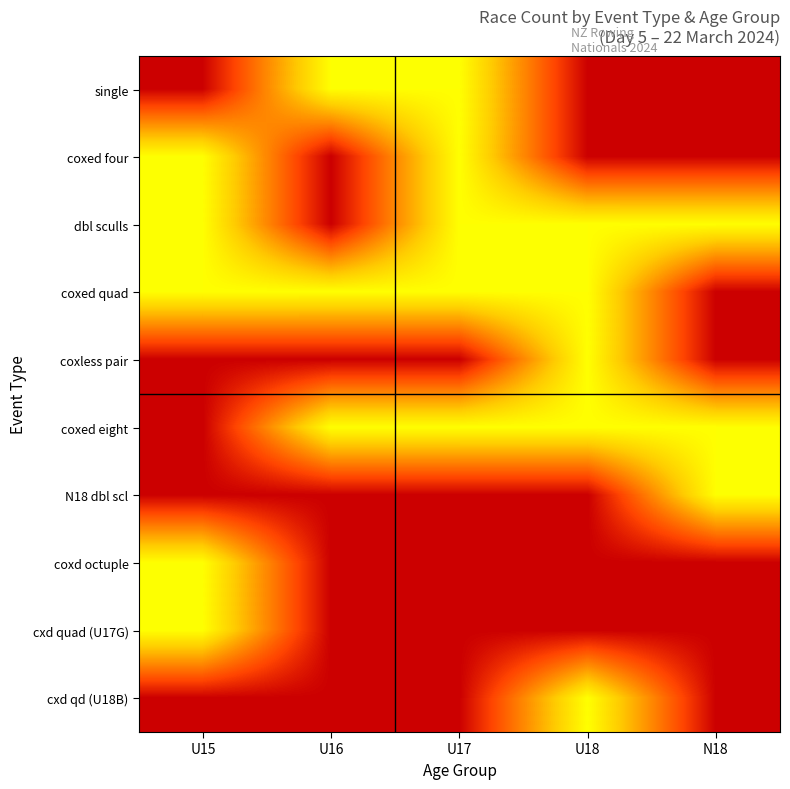

Which label corresponds to the largest value in the chart?

U16